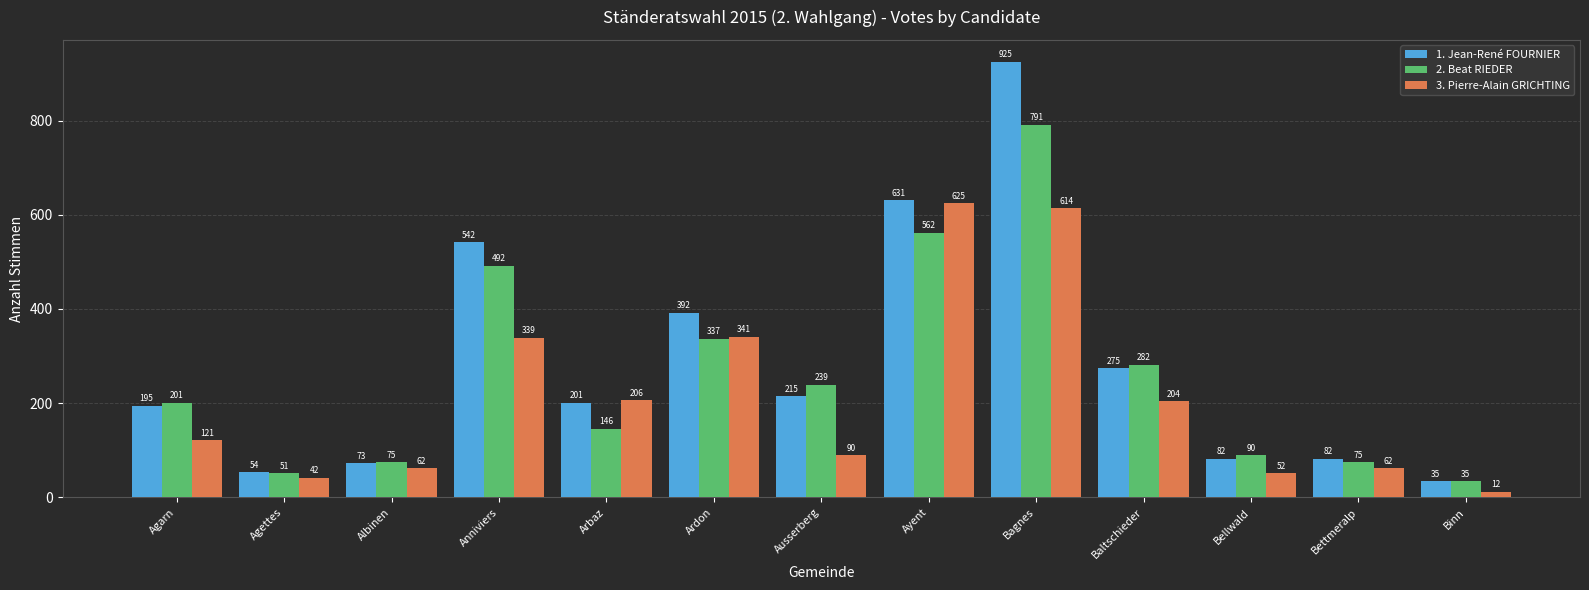

Reading left to right, list all the values displayed in this chart.

1. Jean-René FOURNIER: 195	54	73	542	201	392	215	631	925	275	82	82	35
2. Beat RIEDER: 201	51	75	492	146	337	239	562	791	282	90	75	35
3. Pierre-Alain GRICHTING: 121	42	62	339	206	341	90	625	614	204	52	62	12